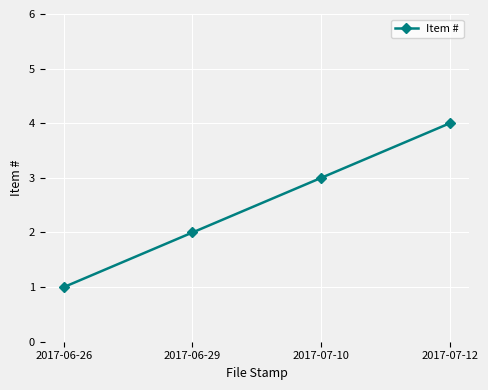

How many data points are less than 3?

2